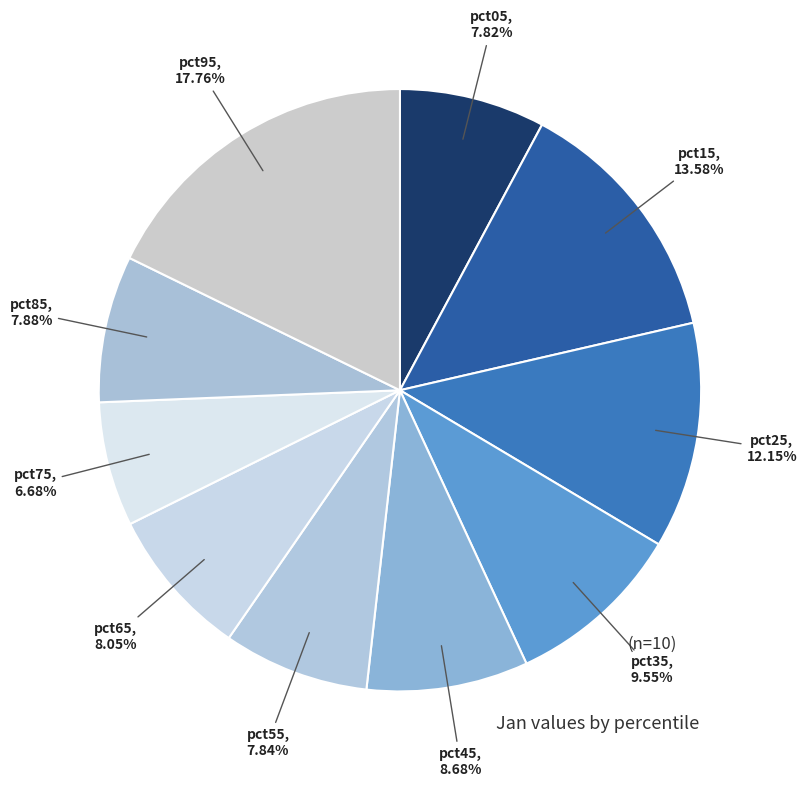

To the nearest percent, what portion does pct15 represent?

14%